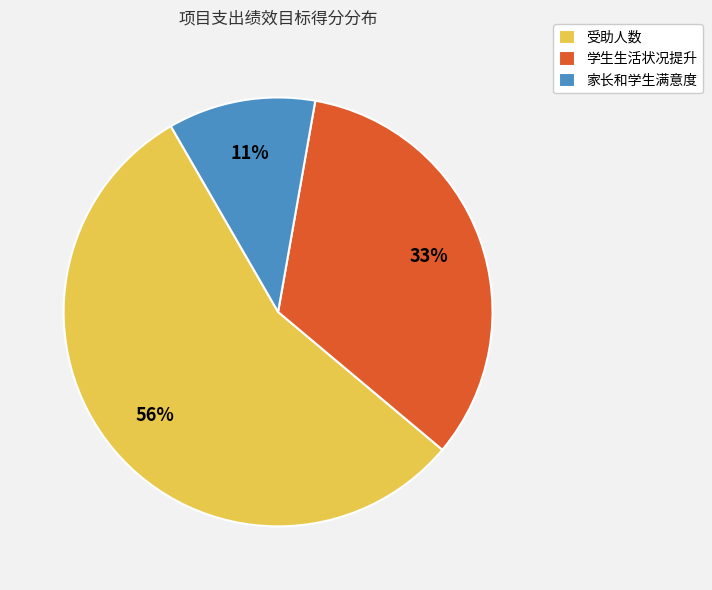

True or false: 学生生活状况提升 accounts for 42% of the total.

False